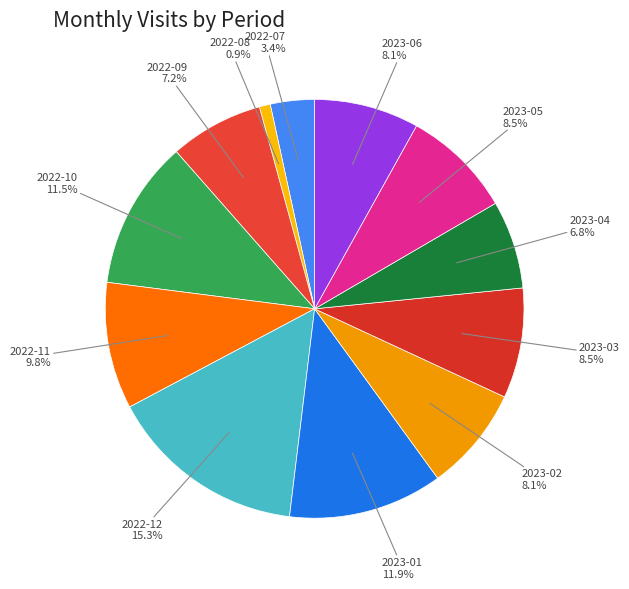

Between 2023-05 and 2023-04, which is larger?

2023-05